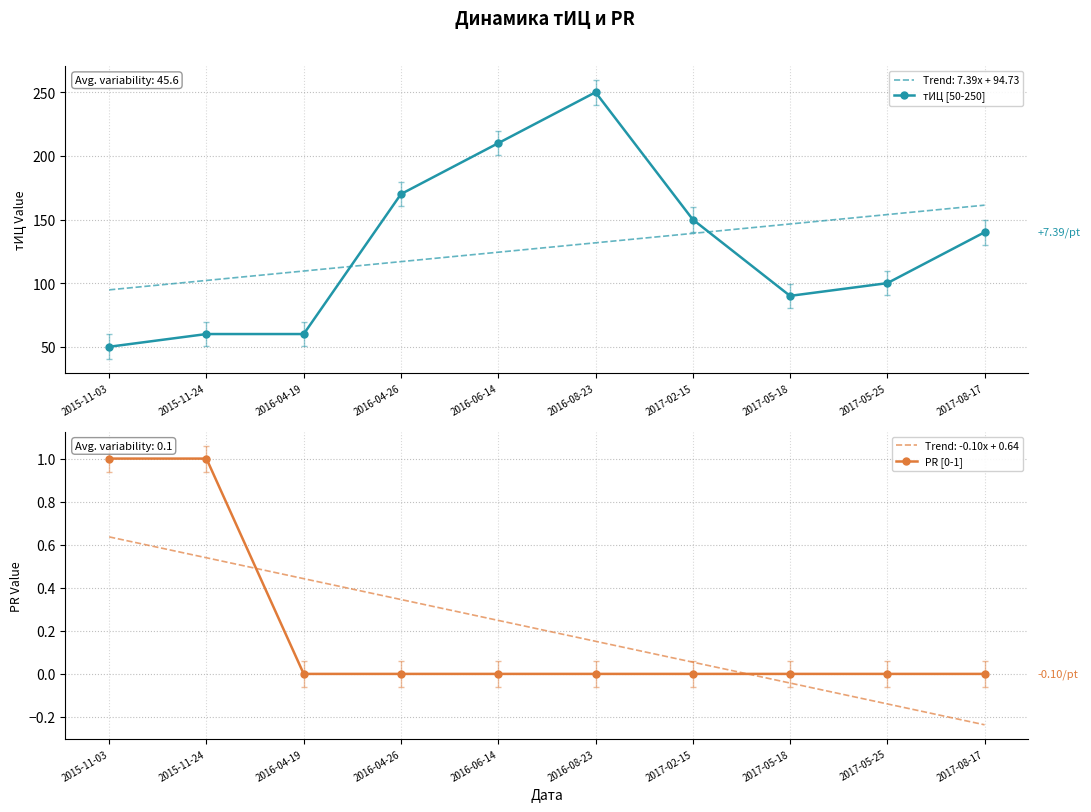

Reading right to left, list all the values displayed in this chart.

тИЦ [50-250]: 2017-08-17=140	2017-05-25=100	2017-05-18=90	2017-02-15=150	2016-08-23=250	2016-06-14=210	2016-04-26=170	2016-04-19=60	2015-11-24=60	2015-11-03=50
PR [0-1]: 2017-08-17=0	2017-05-25=0	2017-05-18=0	2017-02-15=0	2016-08-23=0	2016-06-14=0	2016-04-26=0	2016-04-19=0	2015-11-24=1	2015-11-03=1